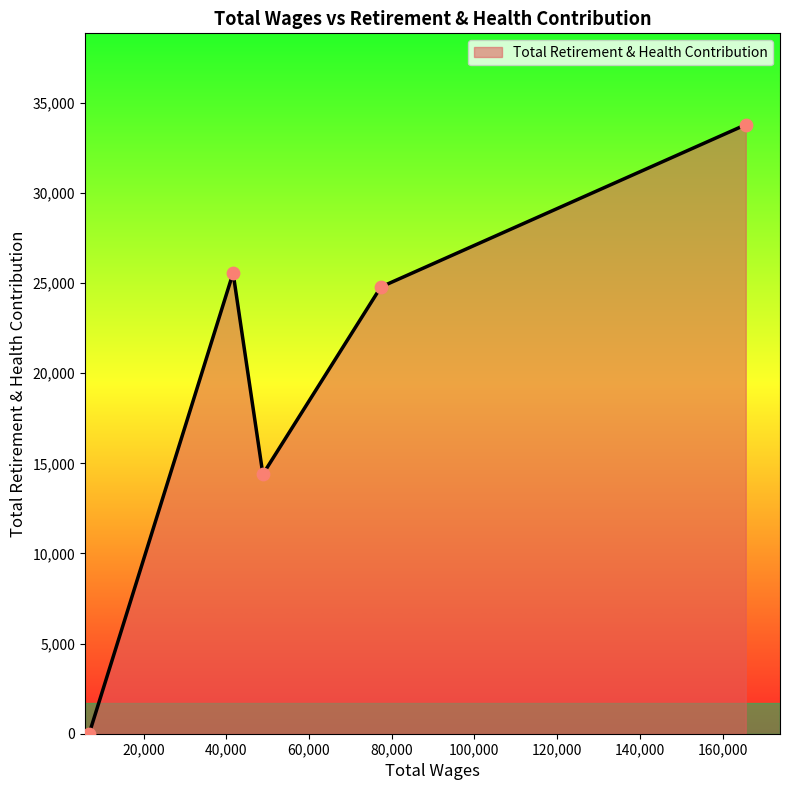

True or false: there are more than 0 points higher than both neighbors.

True